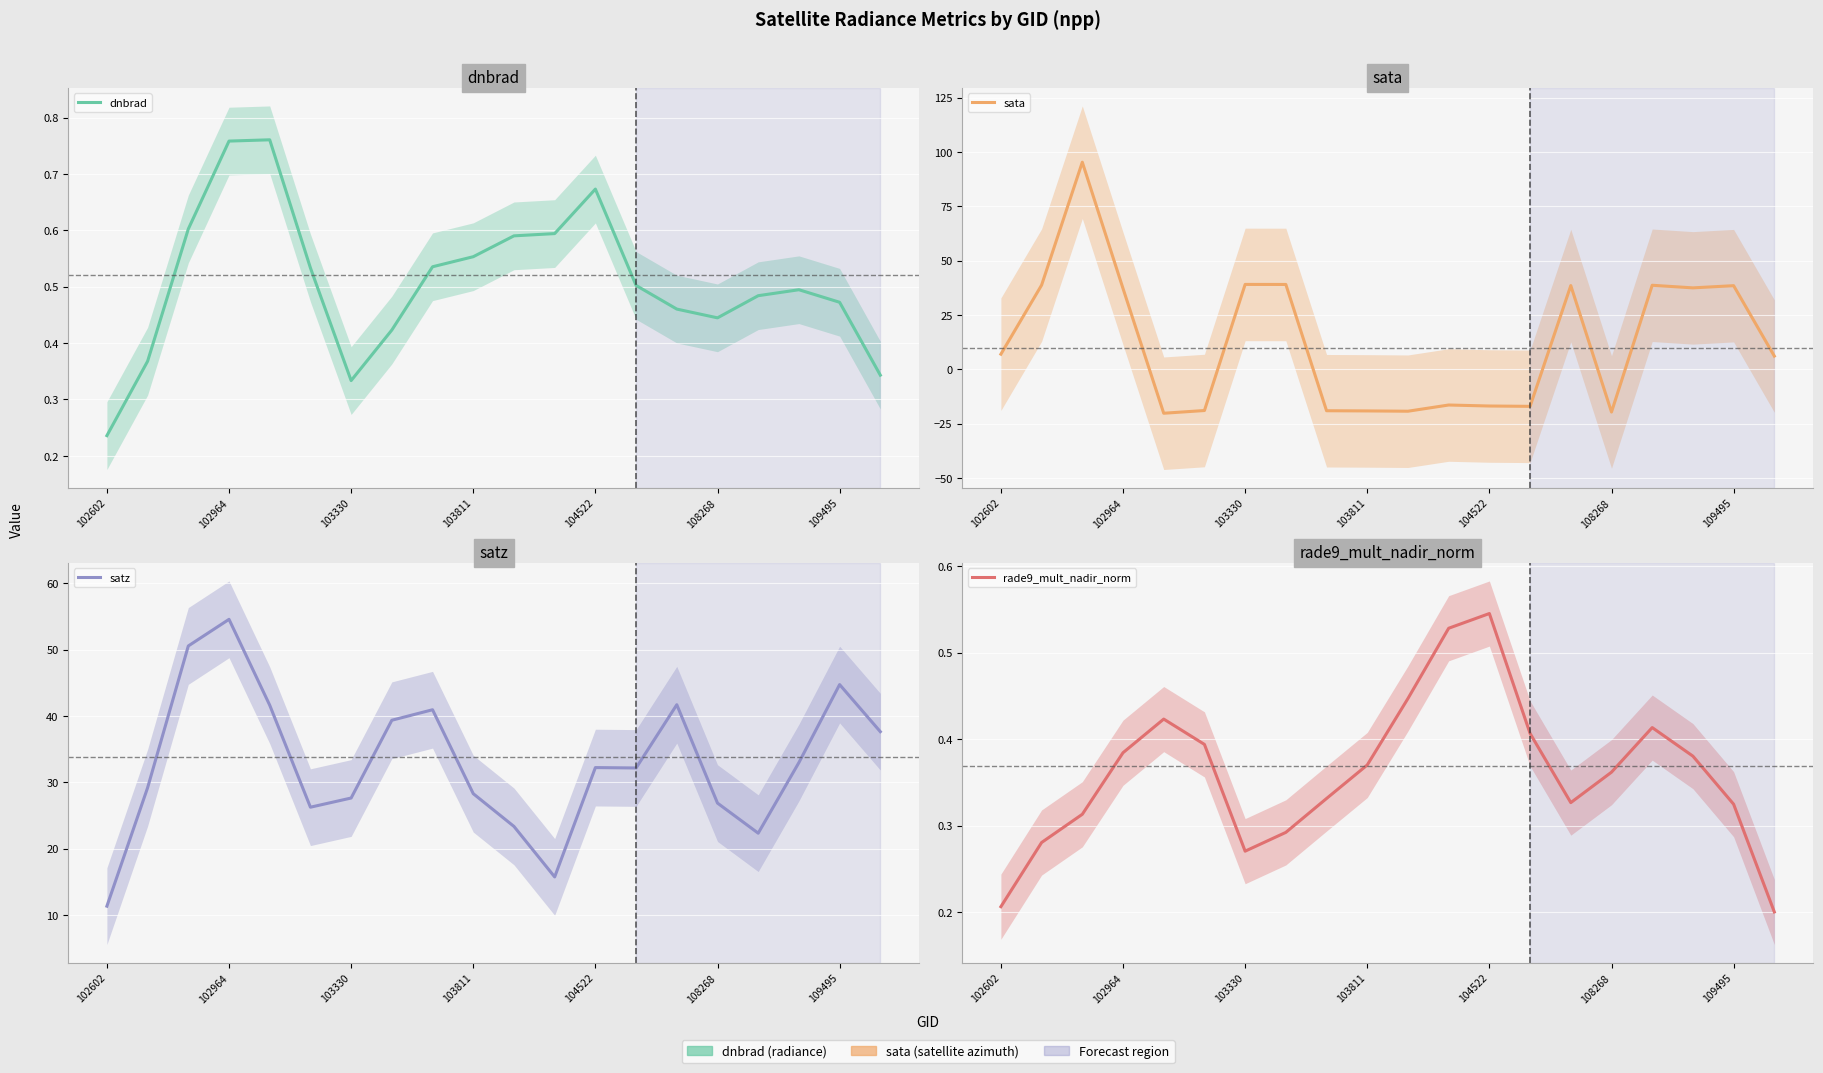

In sata, how many points are higher than both neighbors (excluding endpoints)?

6